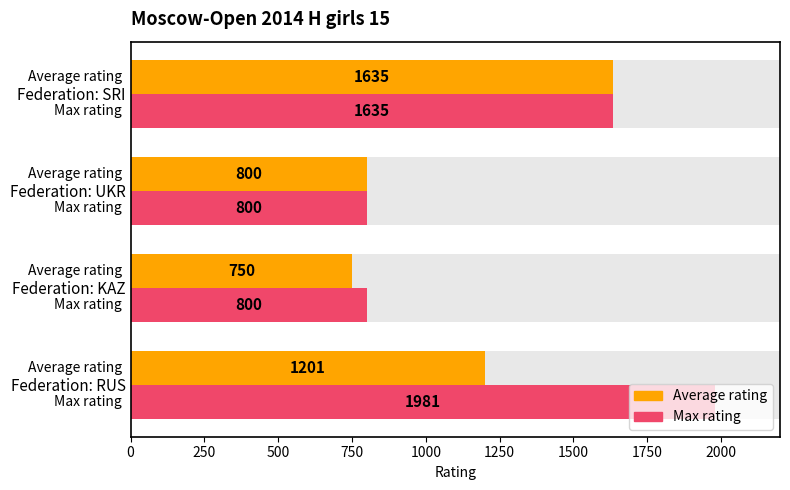

Which series has the largest range (max minus min)?

Max rating